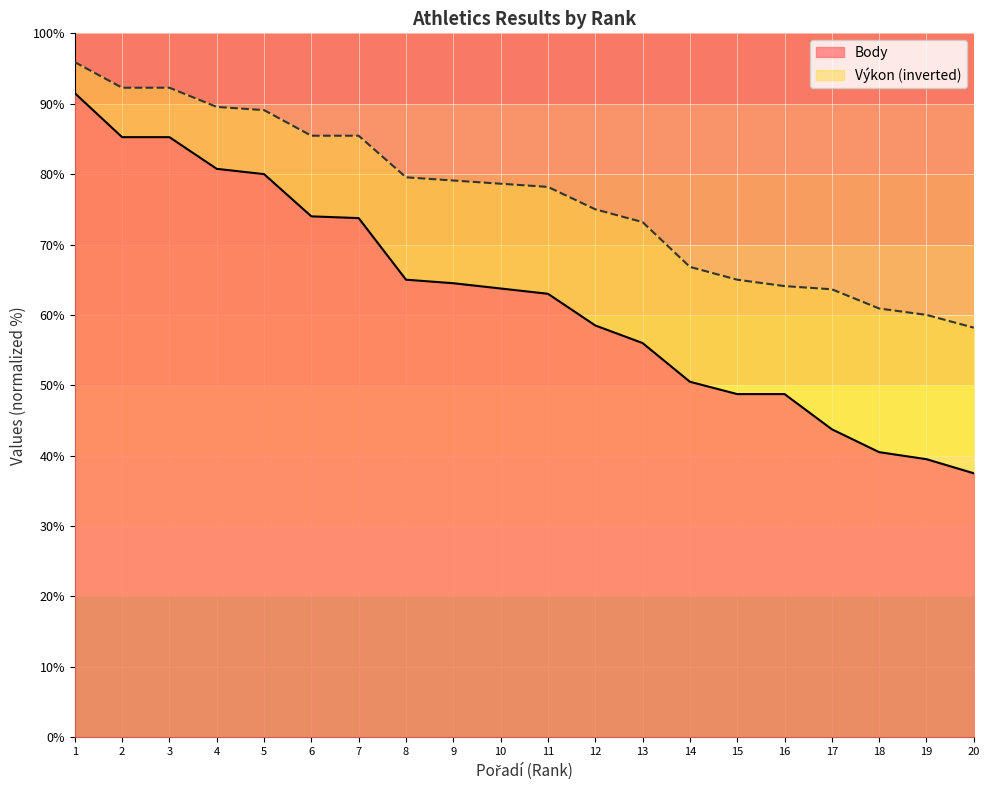

Between 6 and 14, which series saw the biggest shift?

Body